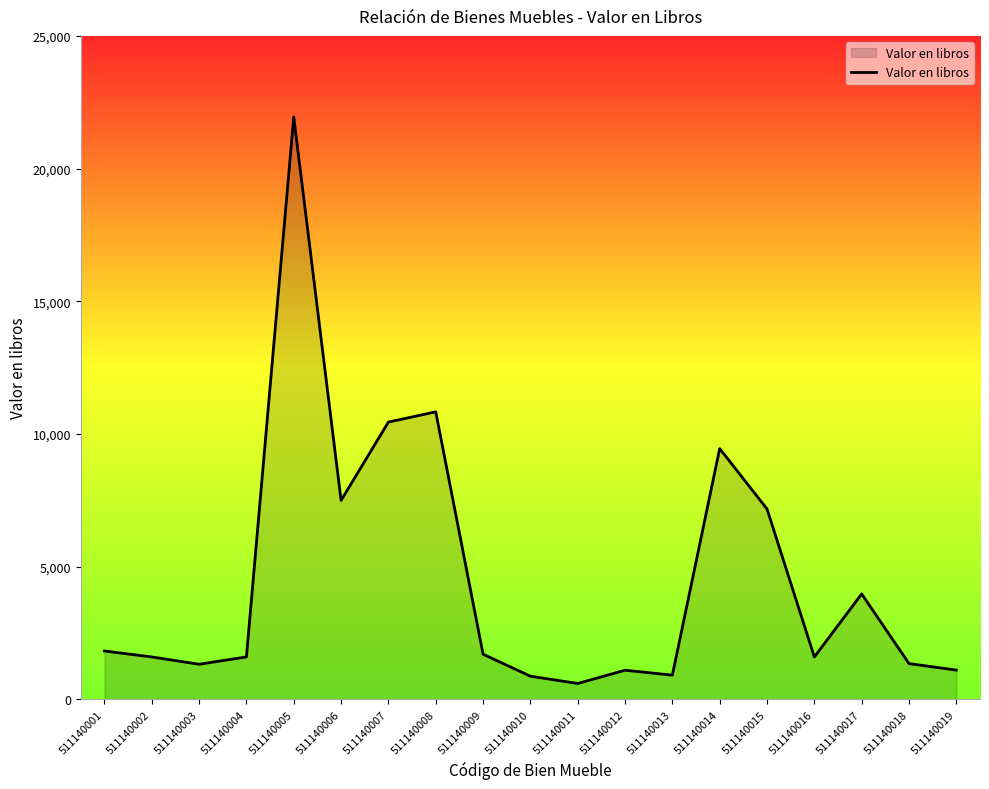

What is the ratio of the value at 511140005 to the value at 511140001?

12.0